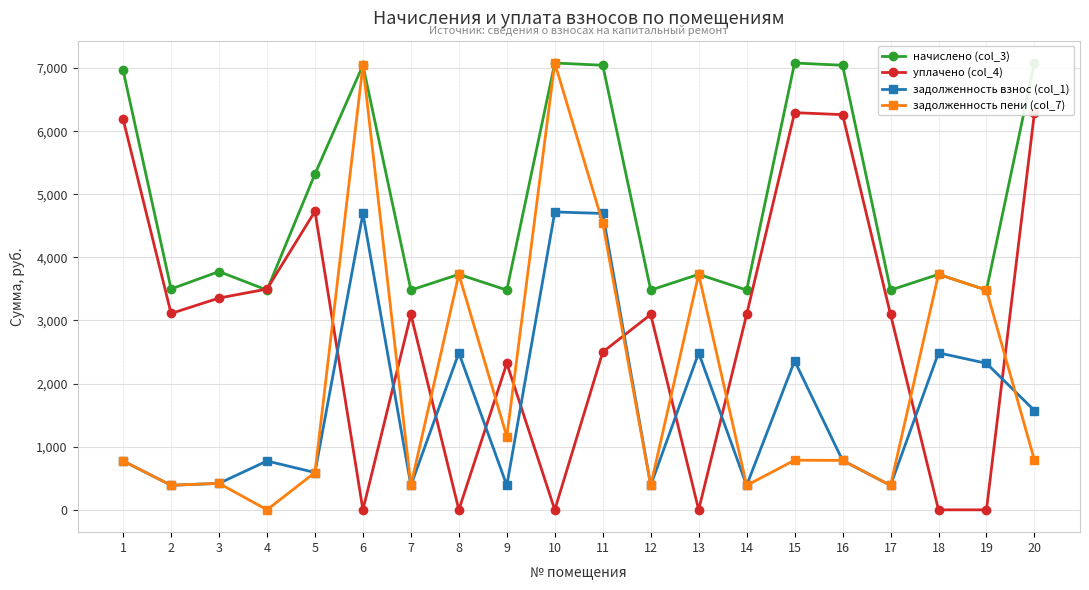

Which category has the highest value in the уплачено (col_4) series?

15